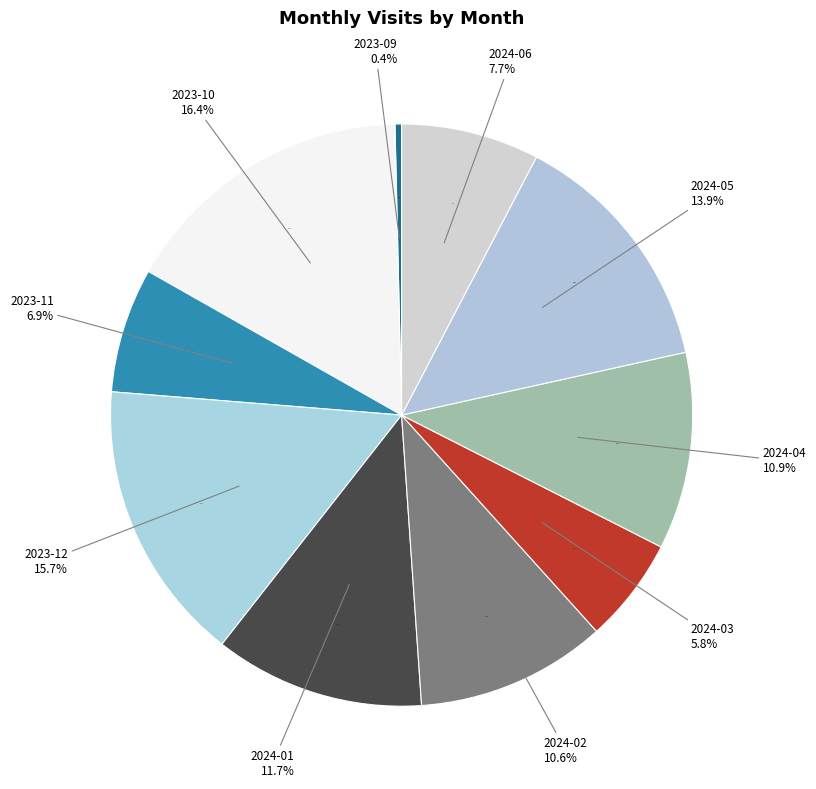

Which has a higher value, 2024-06 or 2023-12?

2023-12